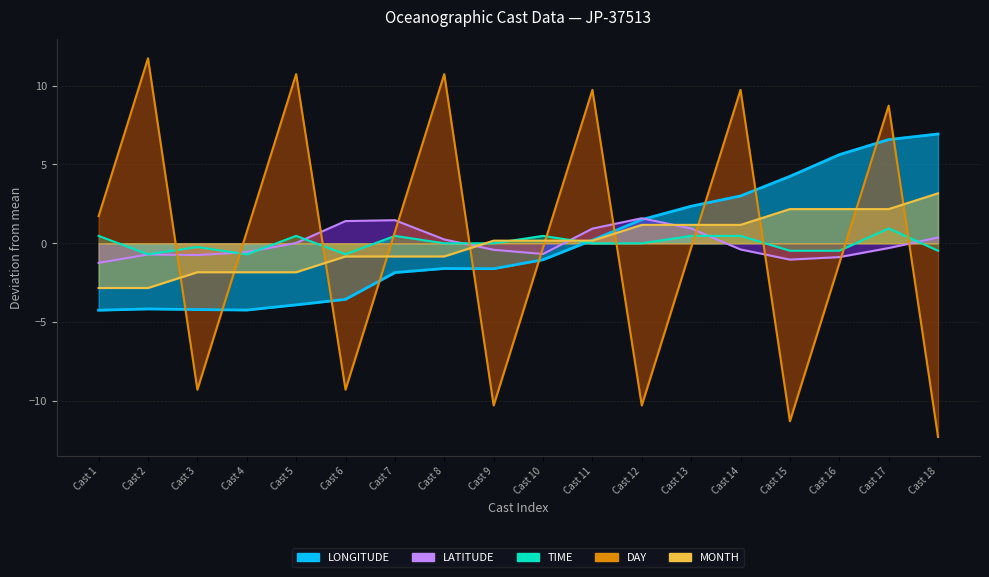

At how many categories does at least one series exceed 6?

7